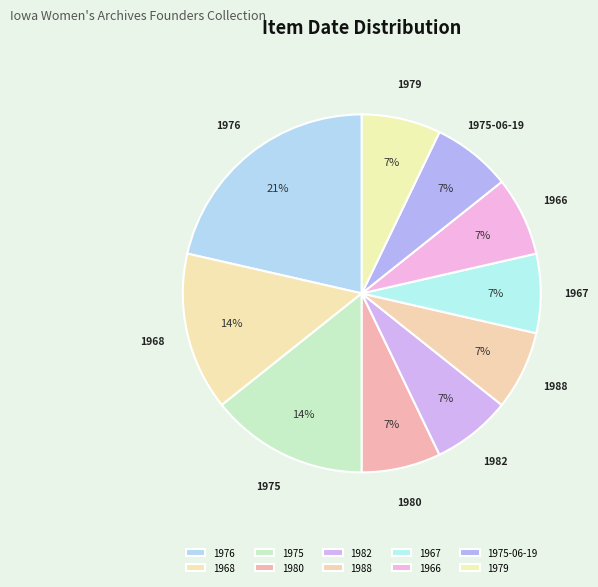

Which category has the biggest portion of the pie?

1976